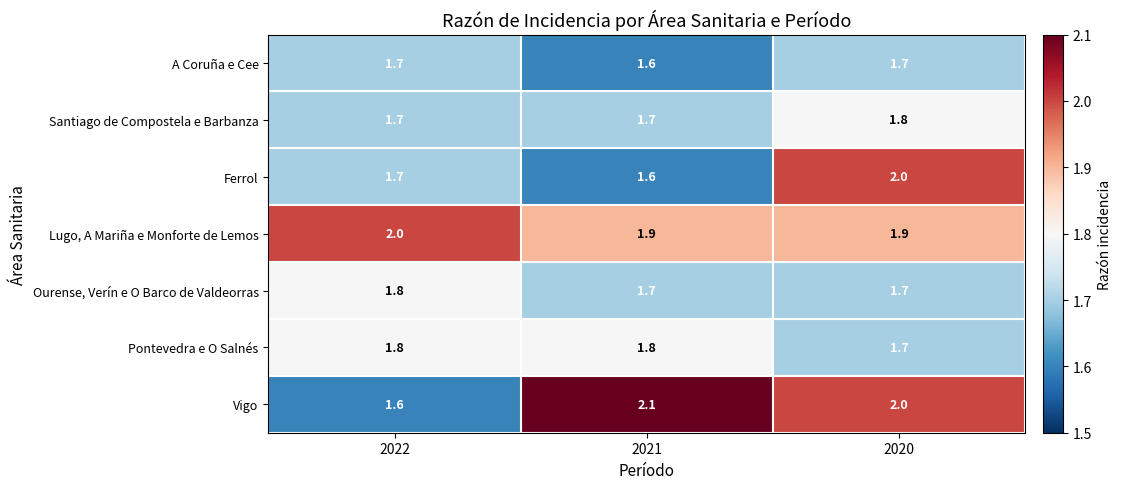

At which category is the sum across all series the highest?

2020